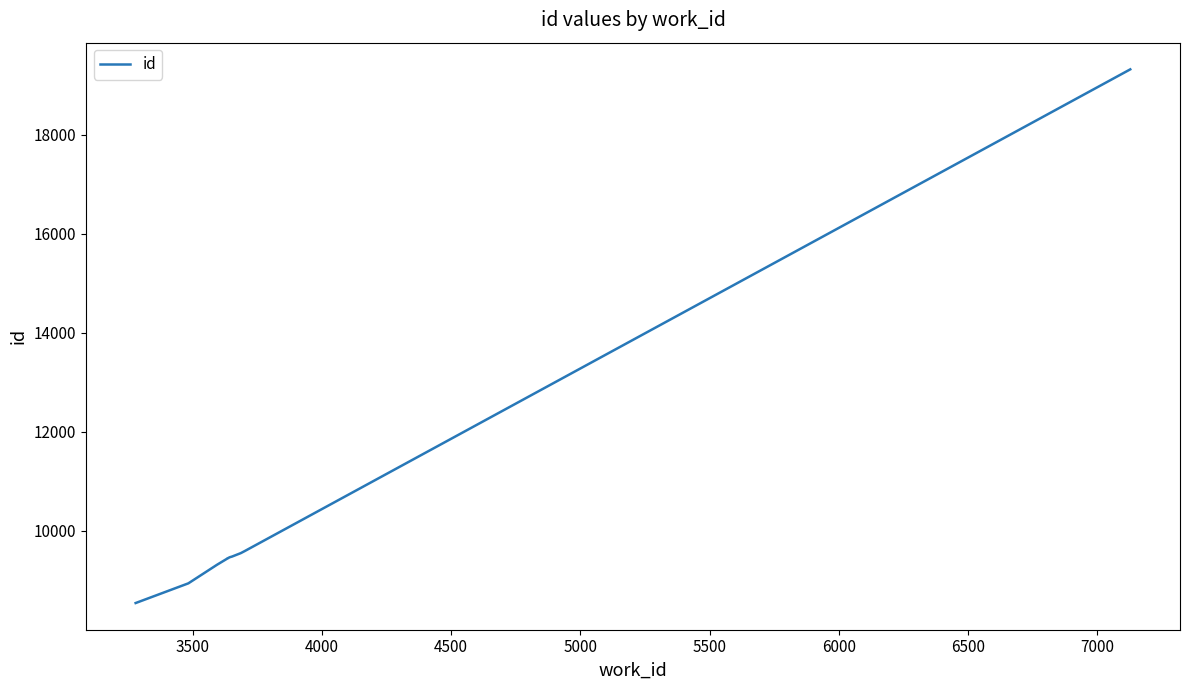

Reading left to right, list all the values displayed in this chart.

8542	8940	9316	9445	9446	9467	9481	9551	9592	19323